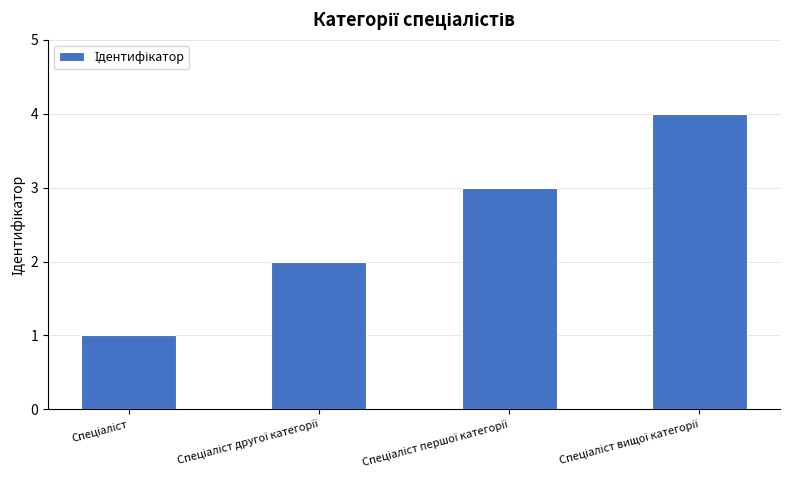

Reading left to right, transcribe all the data shown in this chart.

1	2	3	4